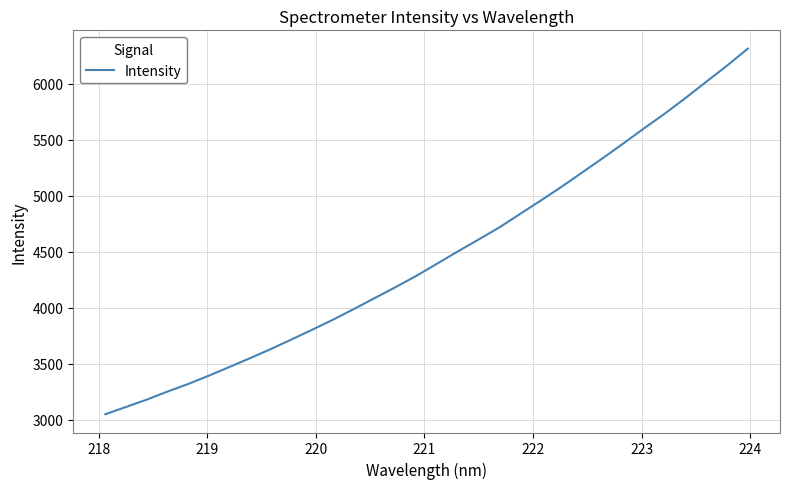

How many distinct data groups are displayed?

1